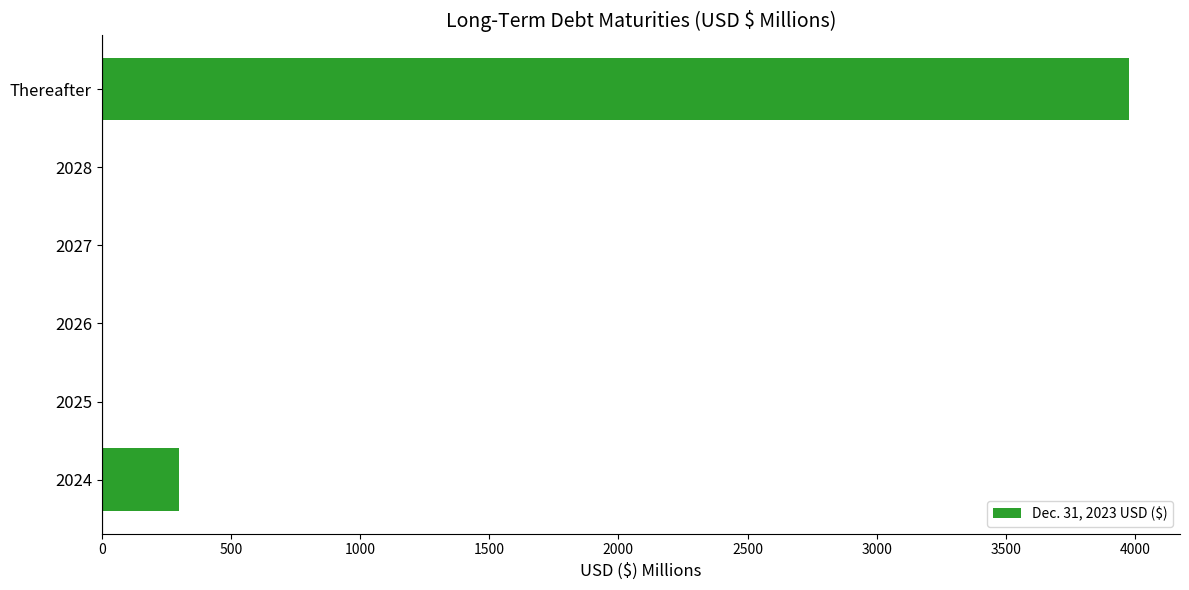

True or false: the data shows -2740 at 2026.

False